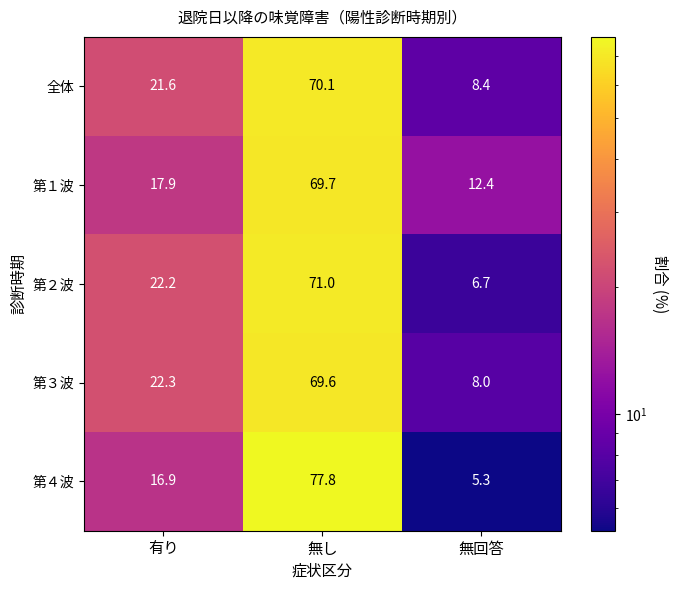

Is the value of 第２波 at 無し greater than the value of 第３波 at 無回答?

Yes